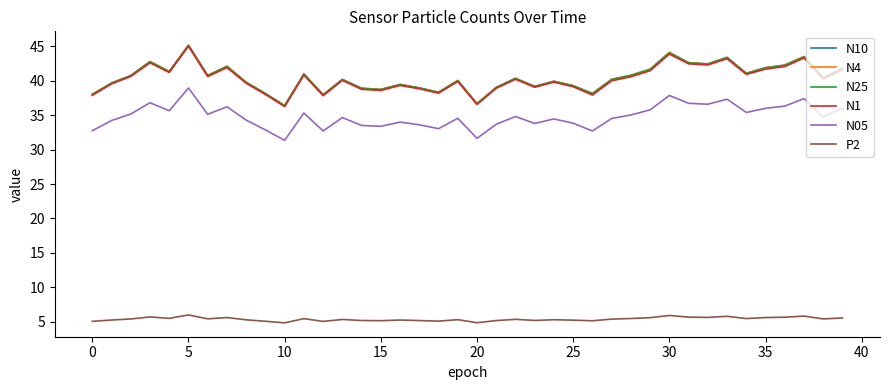

True or false: P2 and N1 intersect in this chart.

False